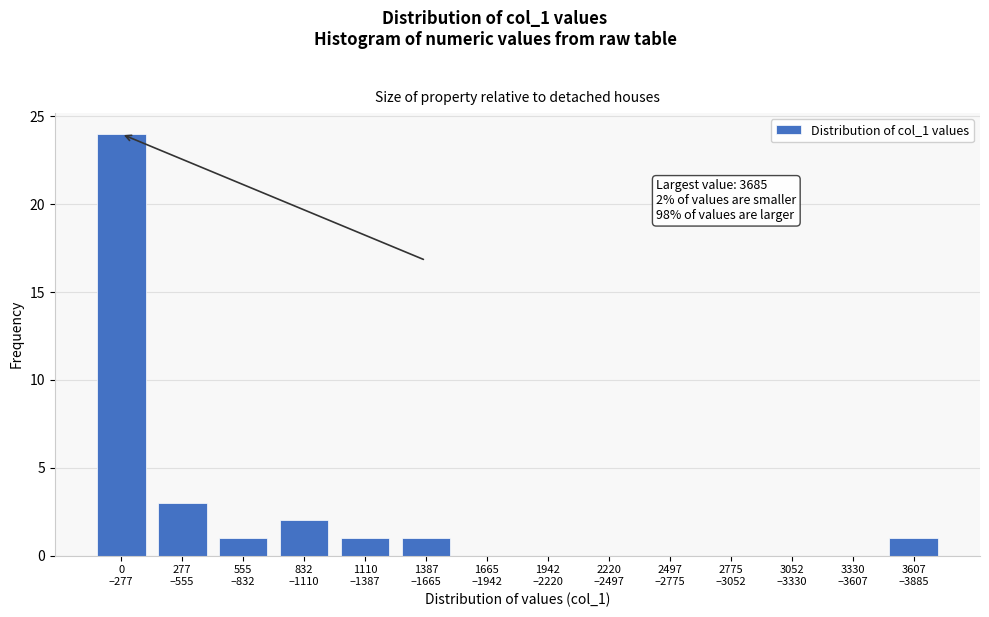

What is the sum of all values?

33